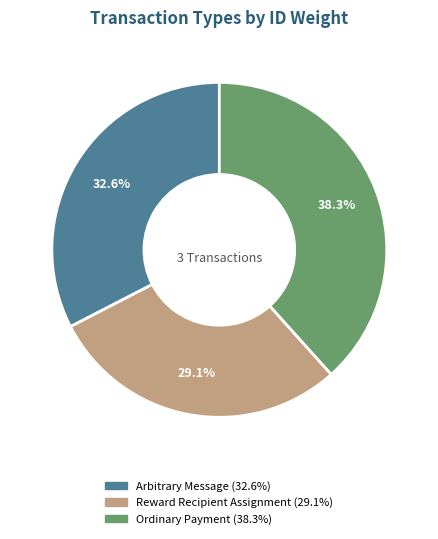

Is there a majority slice in this chart?

No